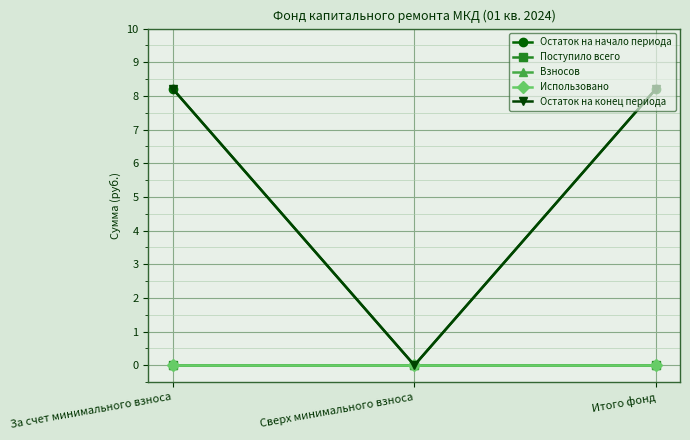

Reading left to right, what are all the values shown in this chart?

Остаток на начало периода: 8.2	0.0	8.2
Поступило всего: 0.0	0.0	0.0
Взносов: 0.0	0.0	0.0
Использовано: 0.0	0.0	0.0
Остаток на конец периода: 8.2	0.0	8.2